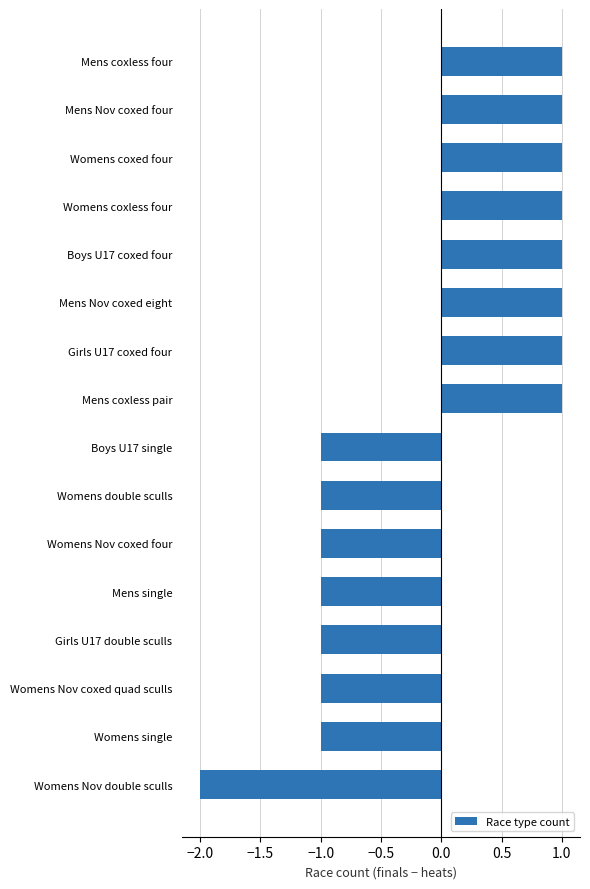

Is it true that the value at Mens single is -1?

True